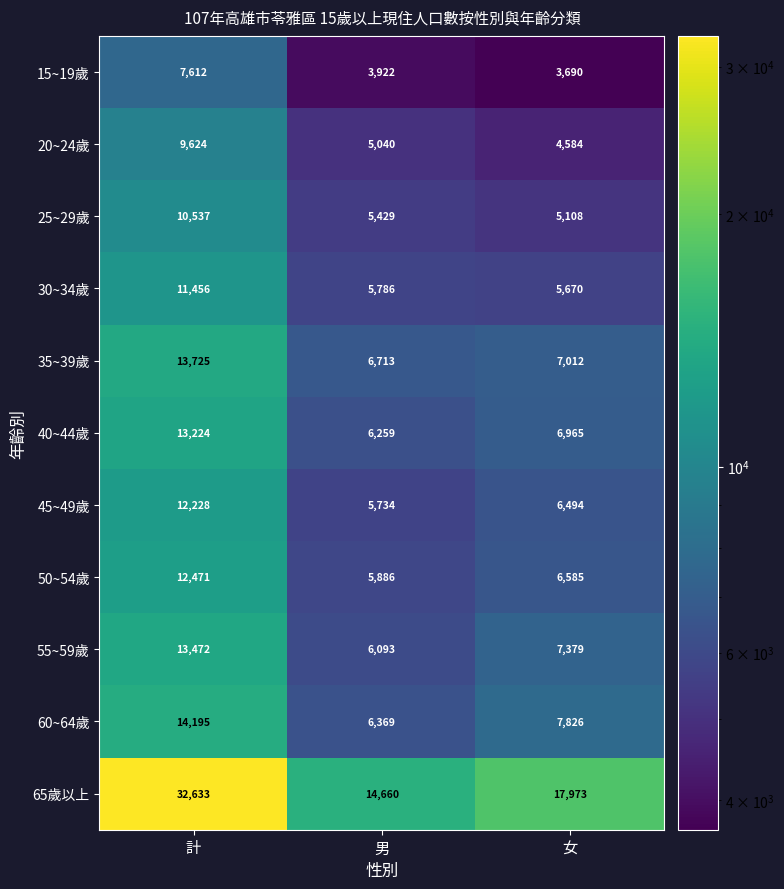

Which series has the largest total across all categories?

65歲以上